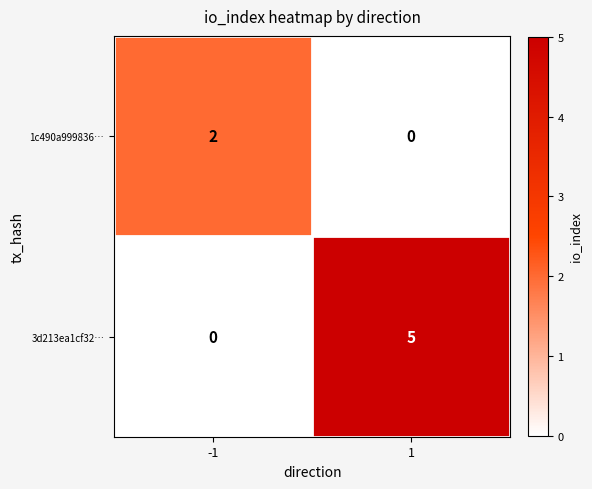

Between -1 and 1, which series saw the biggest shift?

3d213ea1cf32…